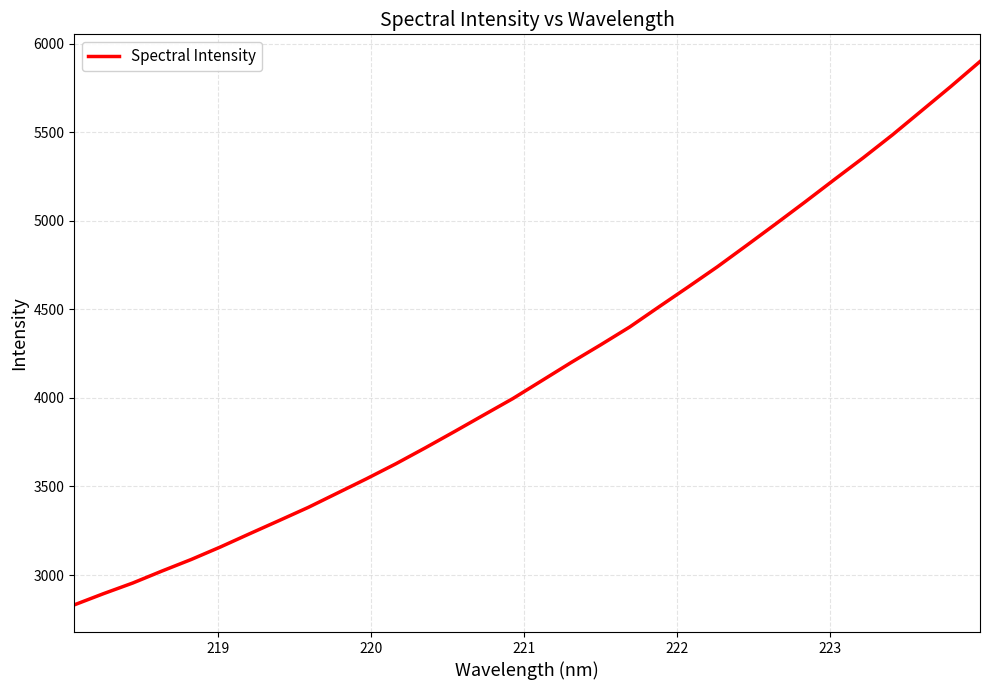

Does the chart have visible grid lines?

Yes